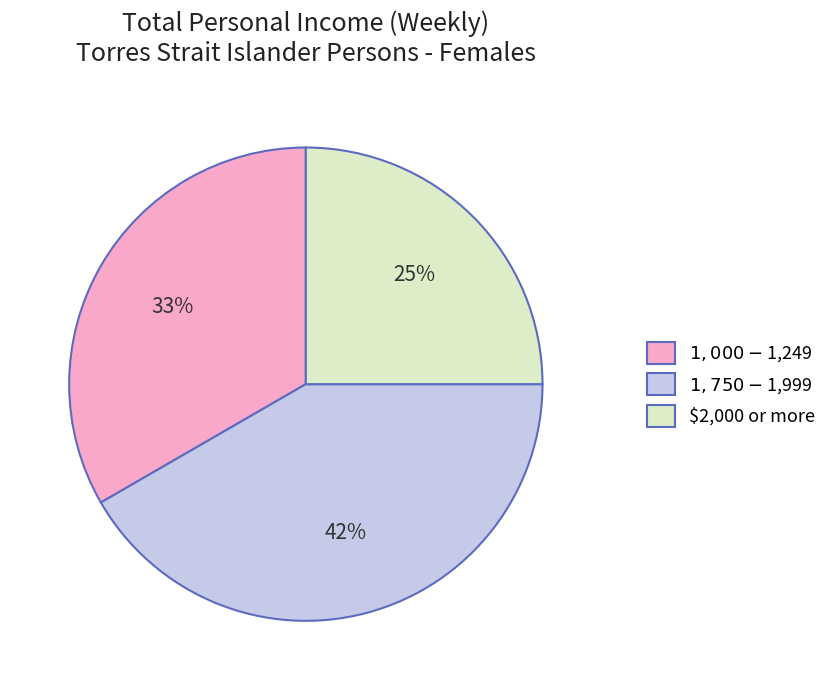

To the nearest percent, what is the average slice percentage?

33%